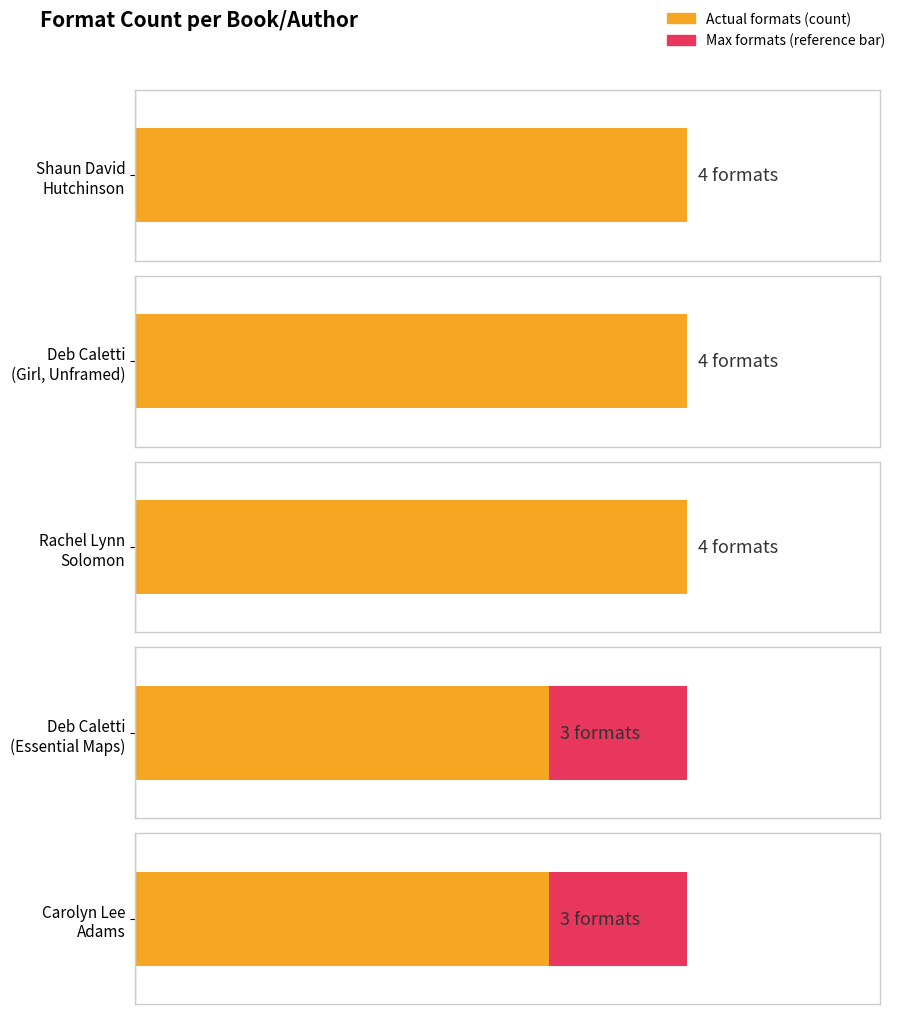

Reading left to right, what are all the values shown in this chart?

4	4	4	3	3